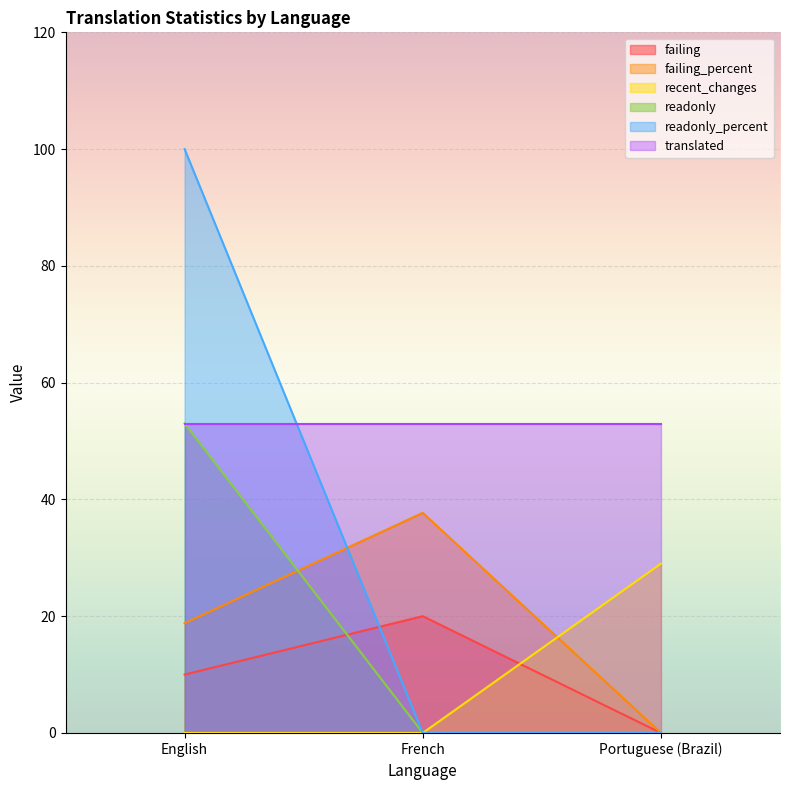

What is the label of the 2nd point from the left?

French